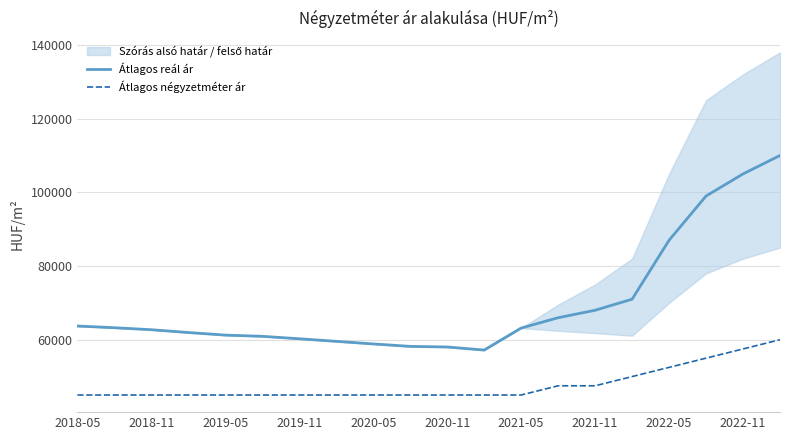

What is the lowest value of the Átlagos reál ár series?

57199